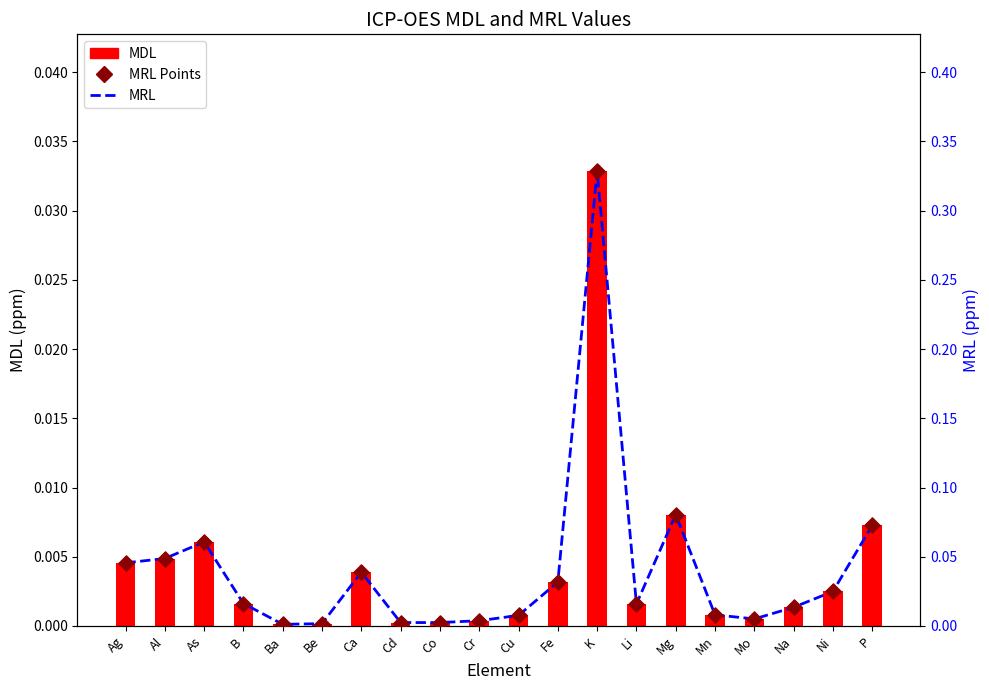

Which series reaches the maximum Y coordinate?

MRL